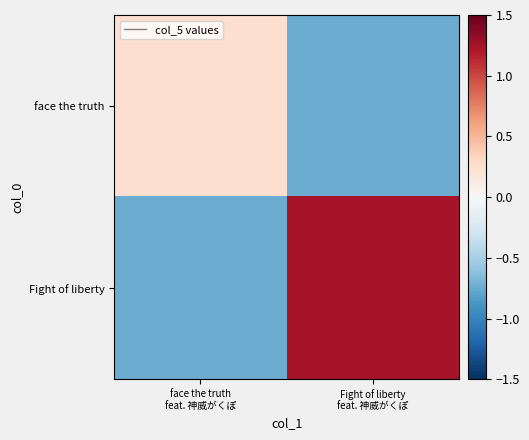

Reading right to left, transcribe all the data shown in this chart.

face the truth: Fight of liberty
feat. 神威がくぽ=-0.8	face the truth
feat. 神威がくぽ=0.2
Fight of liberty: Fight of liberty
feat. 神威がくぽ=1.2	face the truth
feat. 神威がくぽ=-0.8